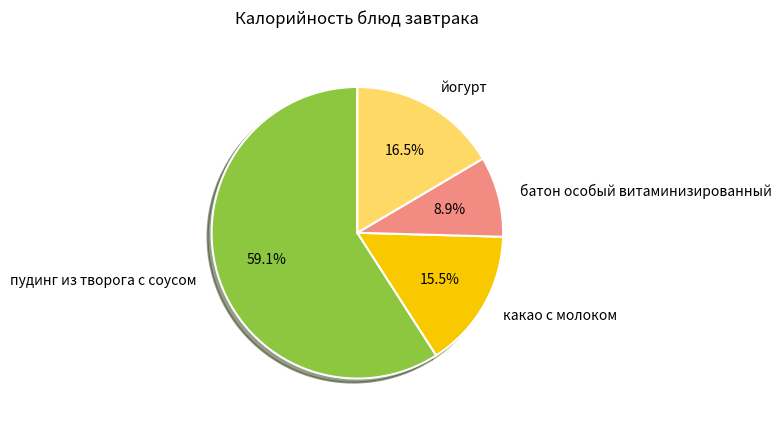

How many slices are in this pie chart?

4